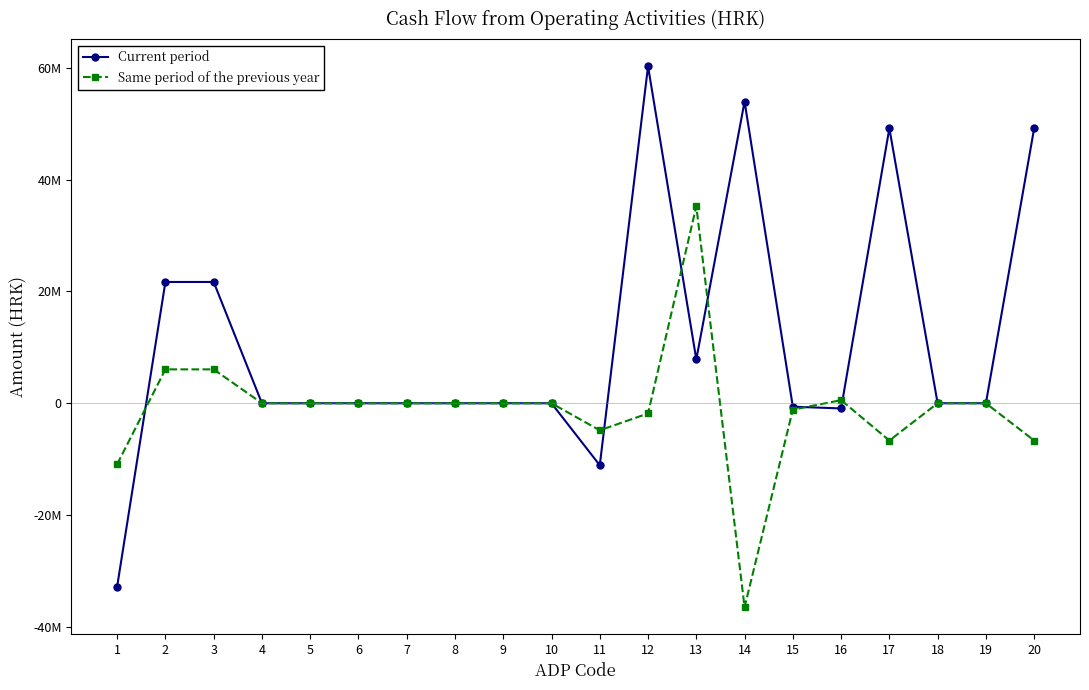

List the series in order of their peak value, highest first.

Current period, Same period of the previous year